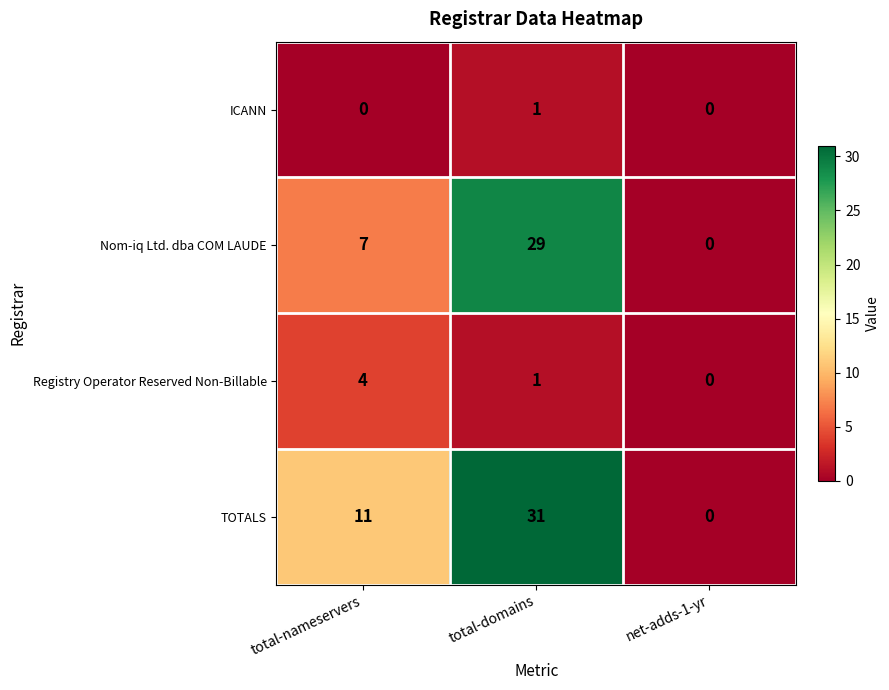

Which category has the highest value across all series?

total-domains